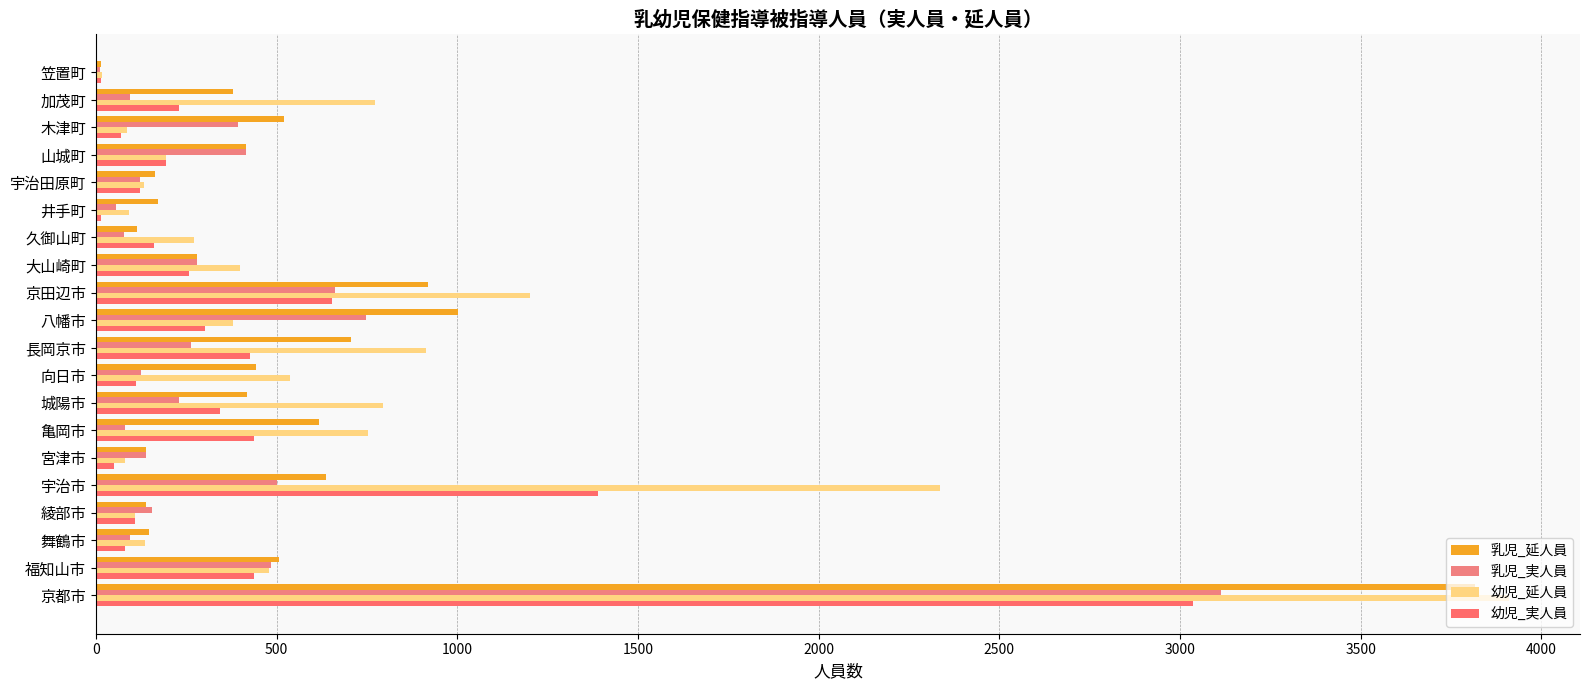

How many categories are shown in the chart?

20